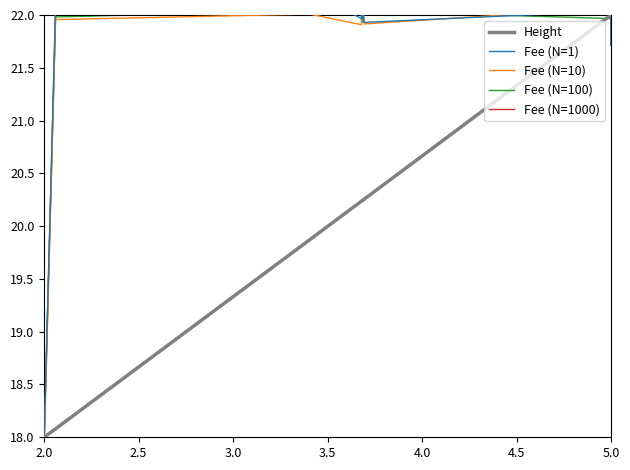

After their last crossing, which series has the higher values: Fee (N=1) or Fee (N=1000)?

Fee (N=1000)